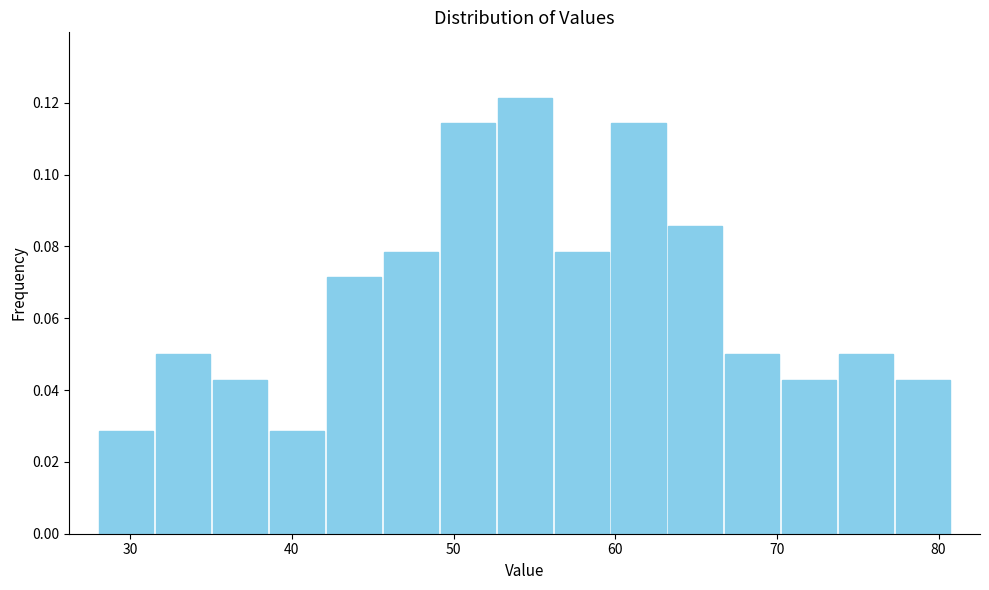

Around what value on the x-axis is the tallest bar? Give the approximate position of its centre, as read against the axis.

54